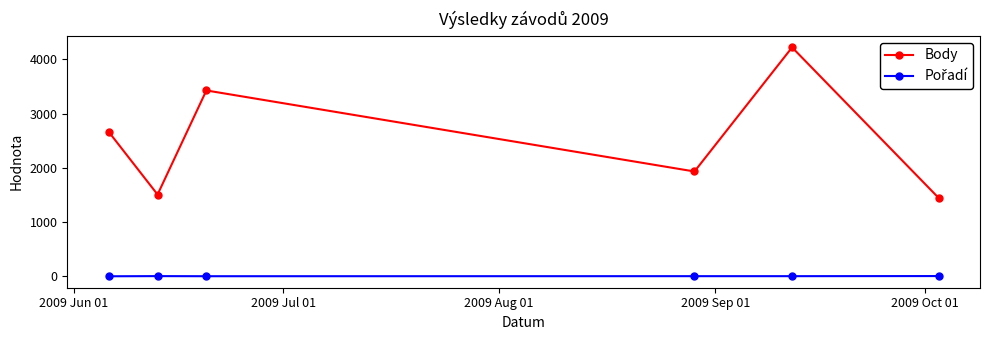

Which series has the widest spread of values?

Body